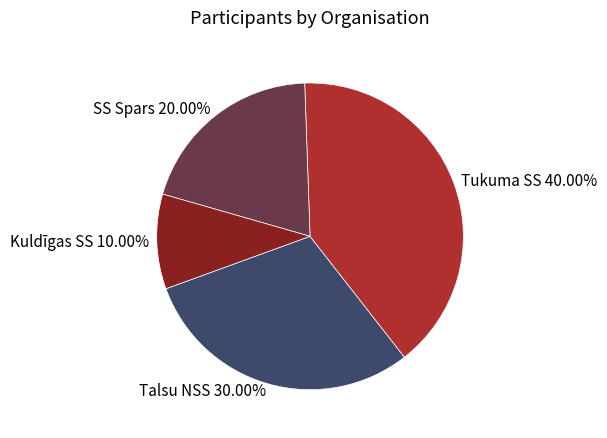

To the nearest percent, what is the combined percentage of Talsu NSS and Tukuma SS?

70%